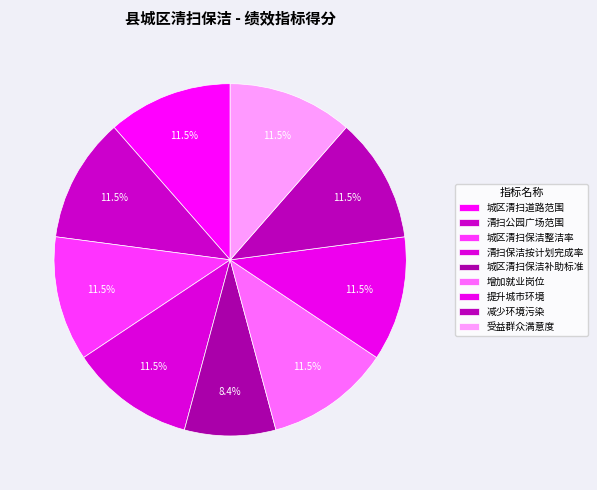

To the nearest percent, what portion does 提升城市环境 represent?

11%